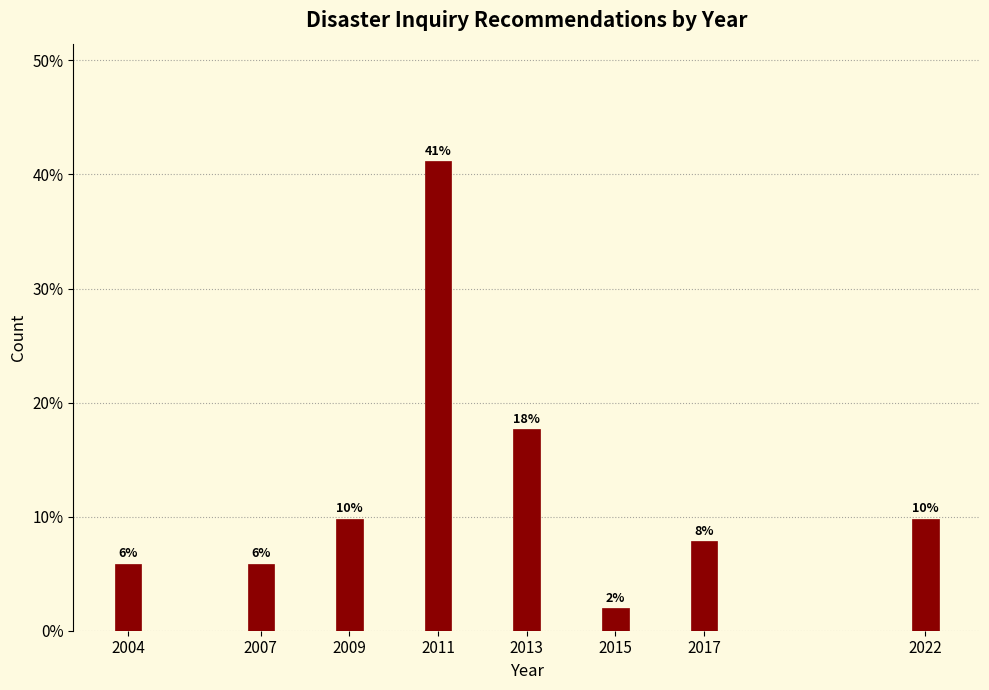

How many bars are there in total?

8